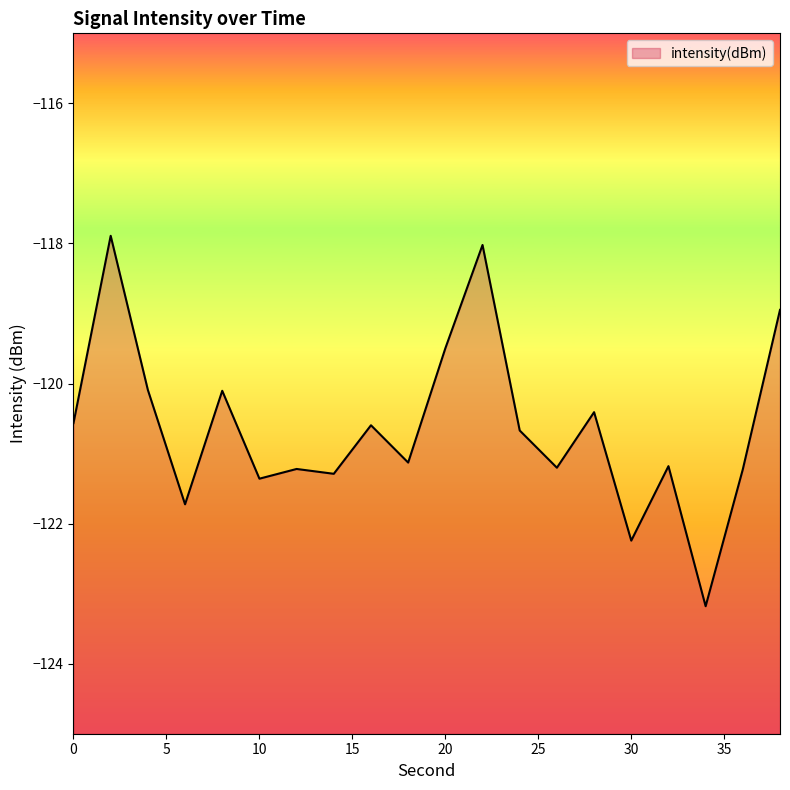

What is the difference between the maximum and minimum values?

5.3